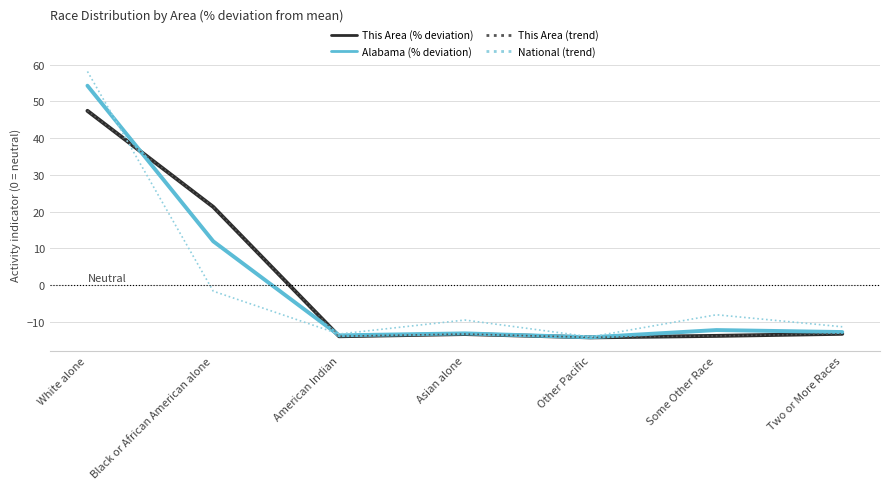

Where is This Area (% deviation) nearest to the value 16?

Black or African American alone